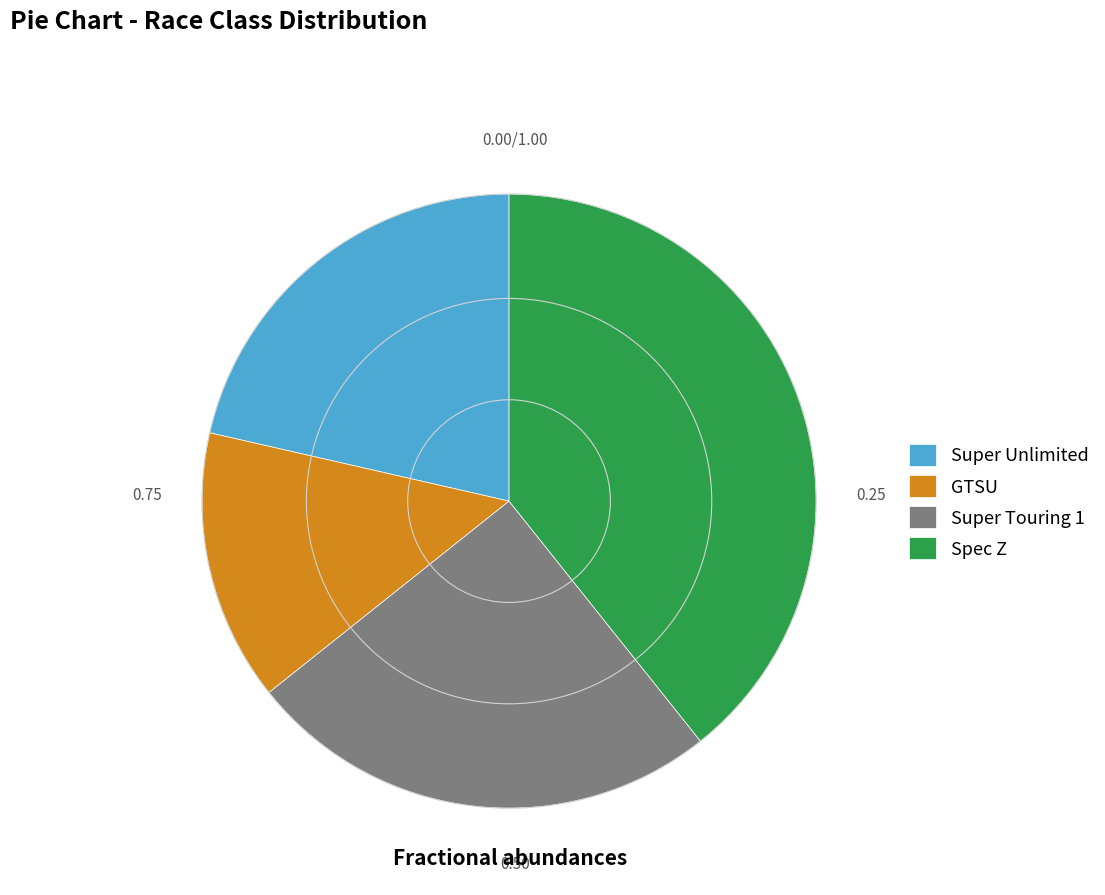

Does GTSU account for over 50% of the chart?

No